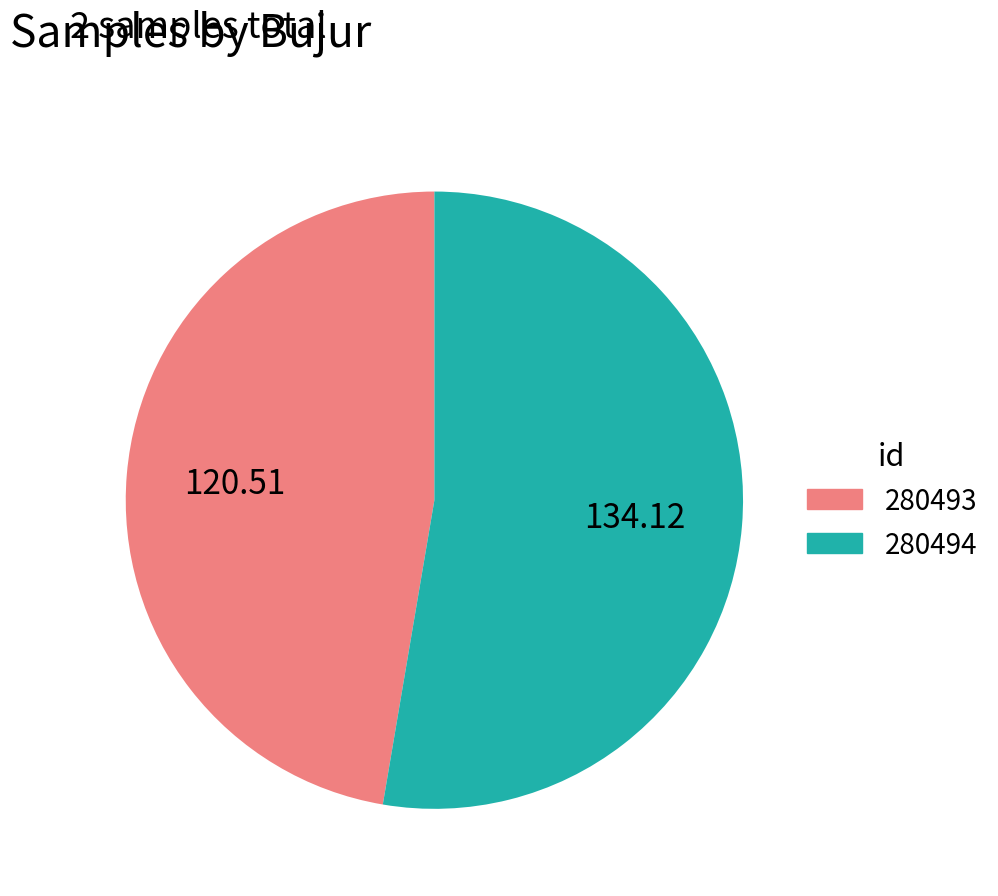

What is the ratio of the value at 280493 to the value at 280494?

0.9